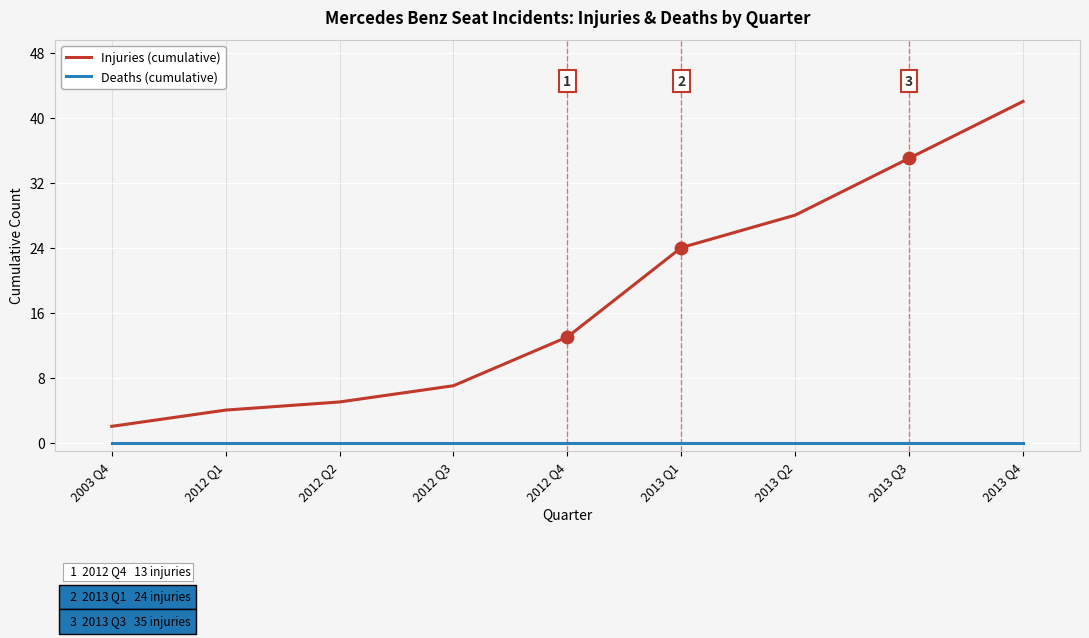

Which series has the largest total across all categories?

Injuries (cumulative)